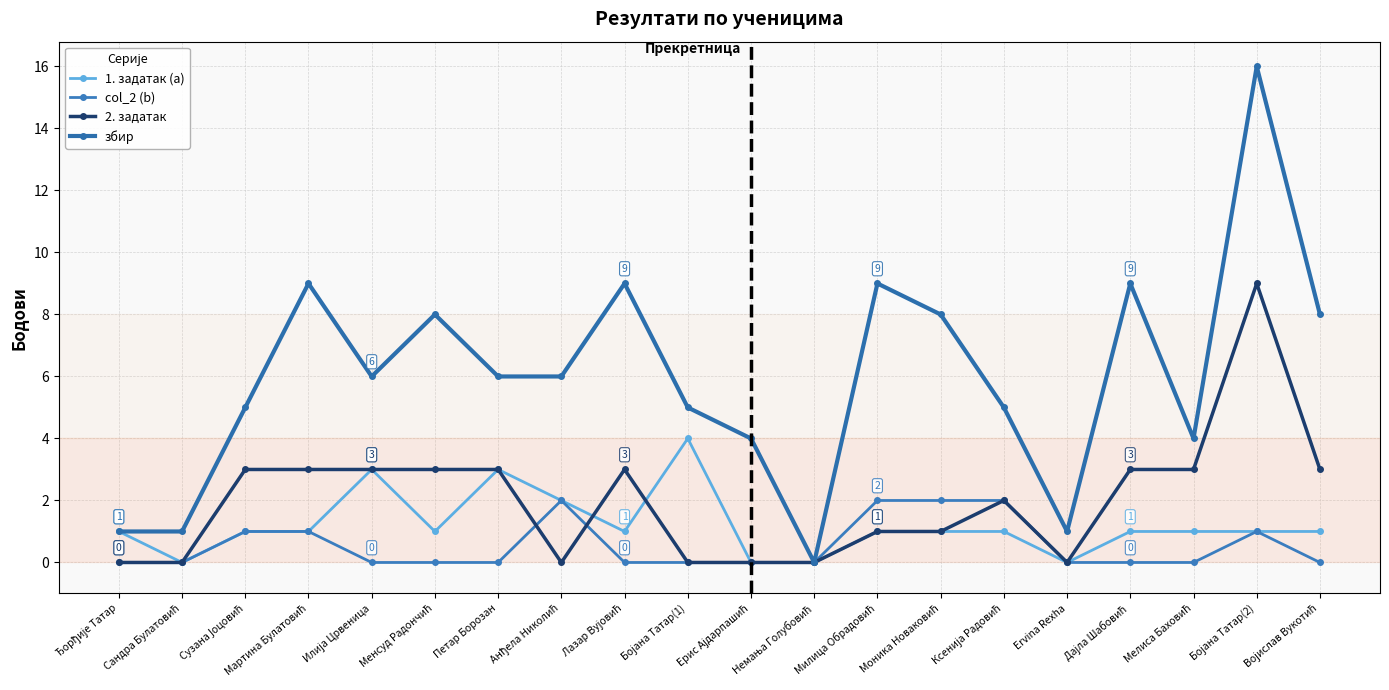

What is the difference between the highest and lowest values at Војислав Вукотић?

8